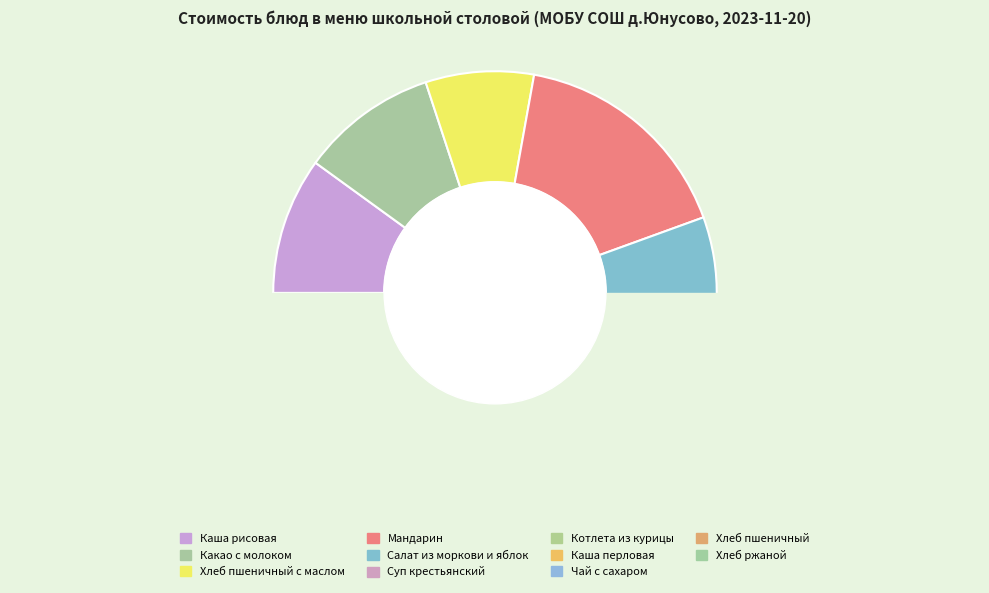

Combined, do Суп крестьянский and Какао с молоком account for over 50%?

No